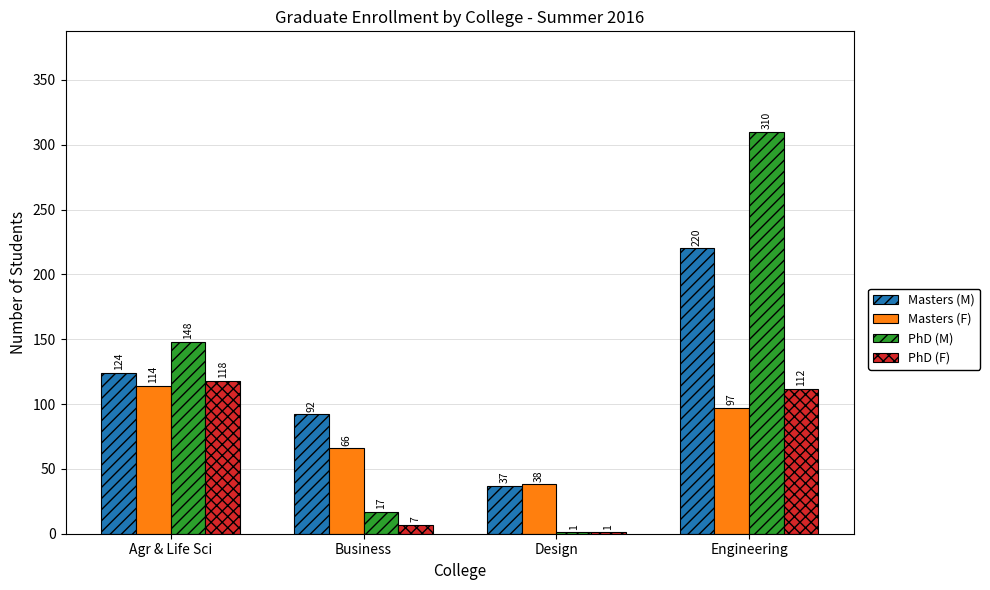

Which series changed the most between Agr & Life Sci and Engineering?

PhD (M)